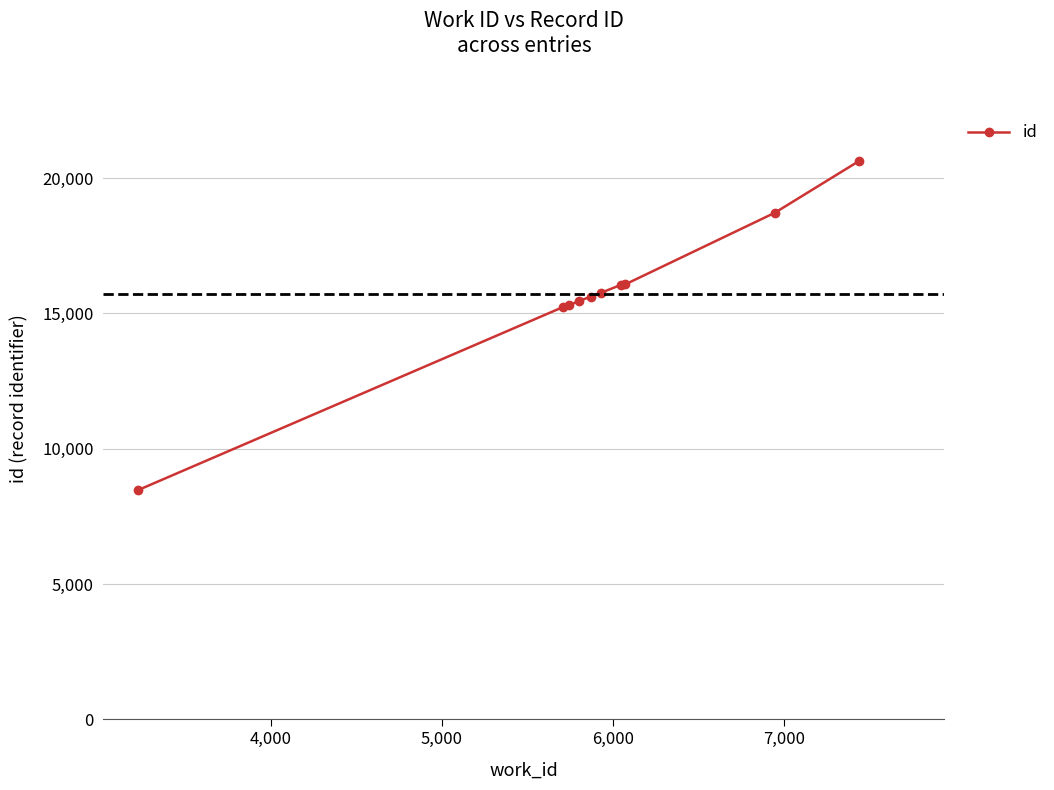

What is the difference between the maximum and second lowest values?

5400